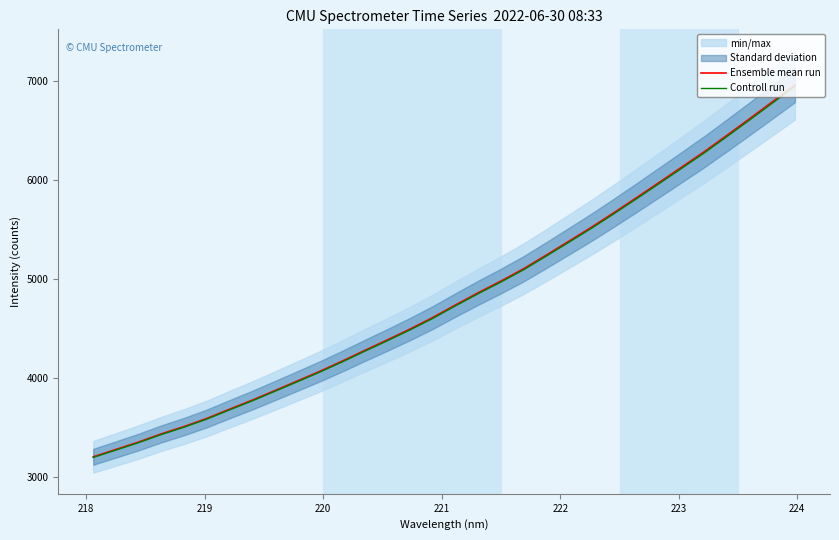

True or false: Ensemble mean run and Controll run intersect in this chart.

False